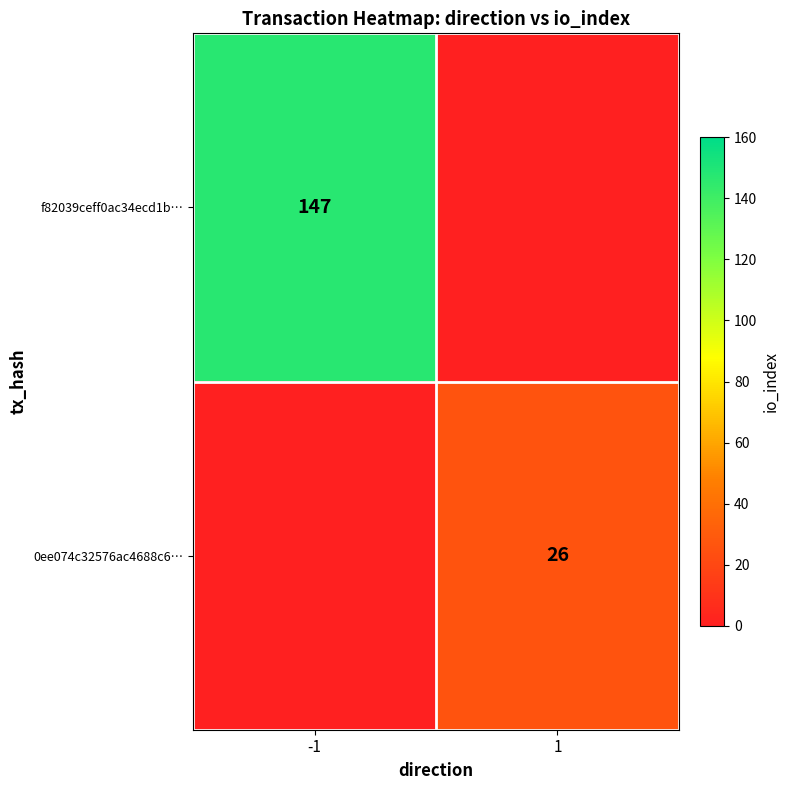

How many distinct data groups are displayed?

2